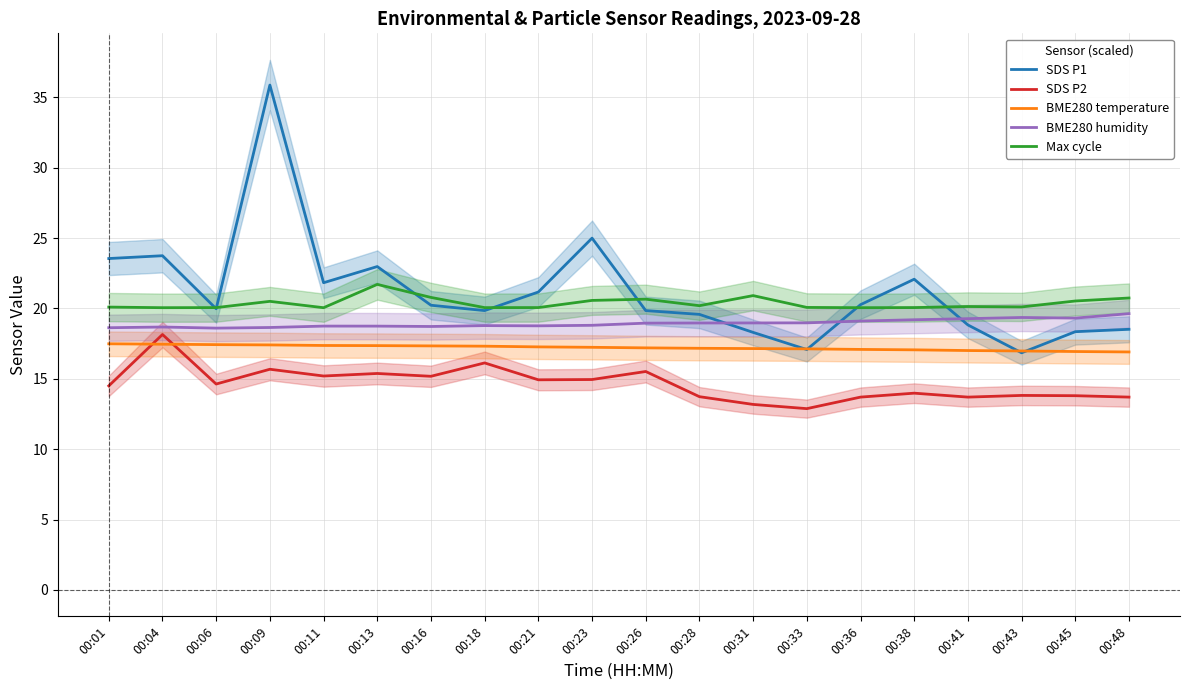

Which series changed the most between 00:09 and 00:38?

SDS P1